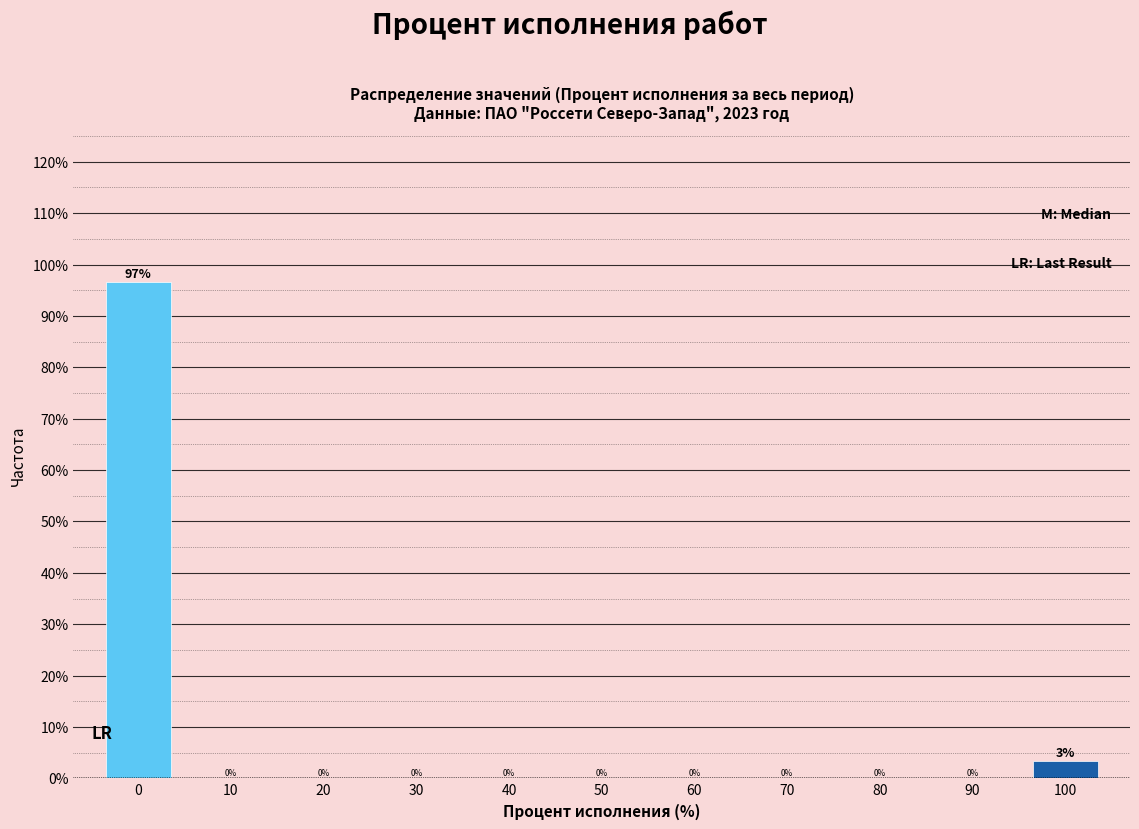

Which has a higher value, 60 or 100?

100